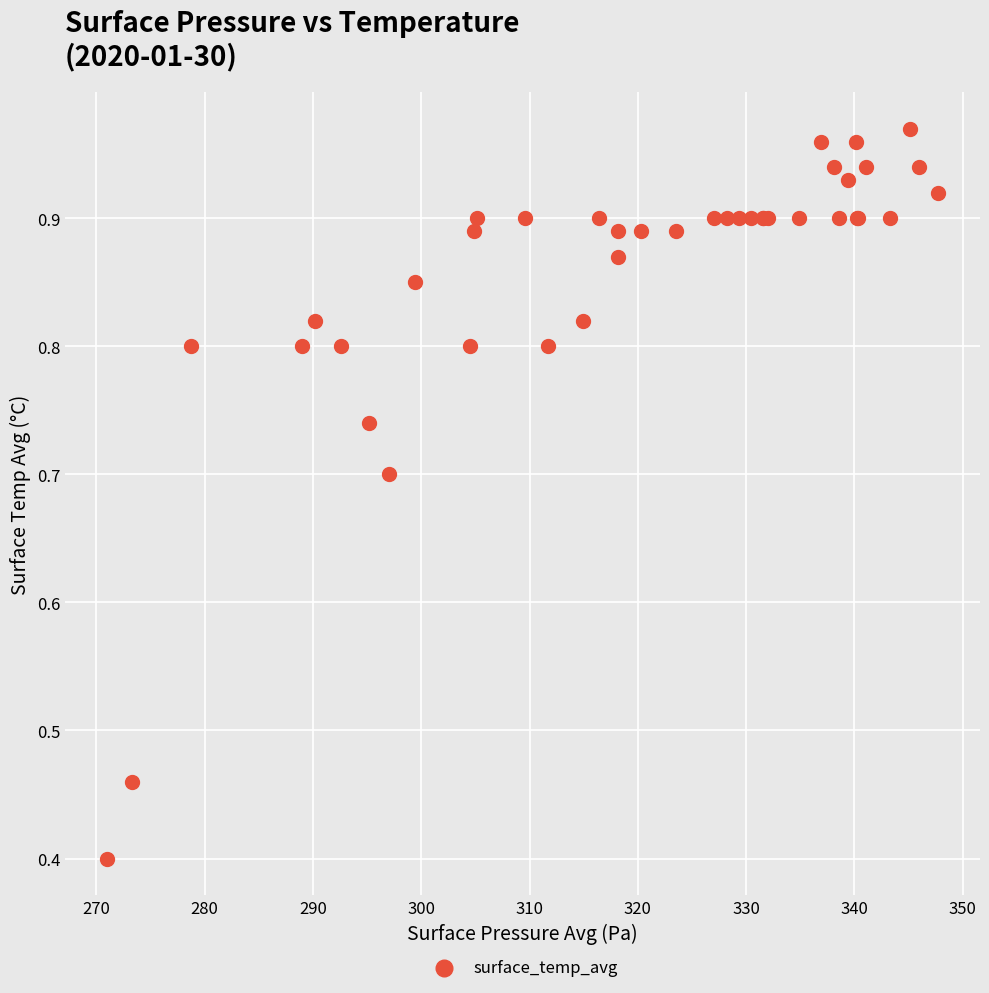

What Y value in the scatter plot is closest to 0?

0.4